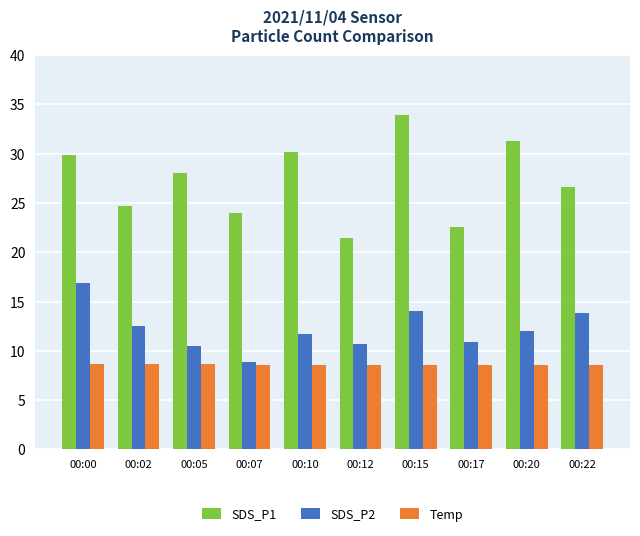

What is the value of the Temp bar at the 6th from the left?

8.6